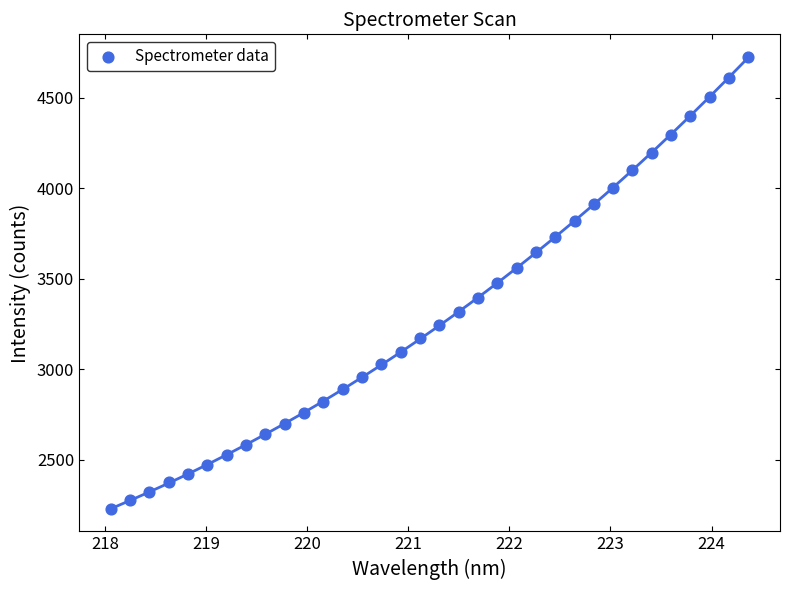

What is the range of Y values (max minus min)?

2497.5